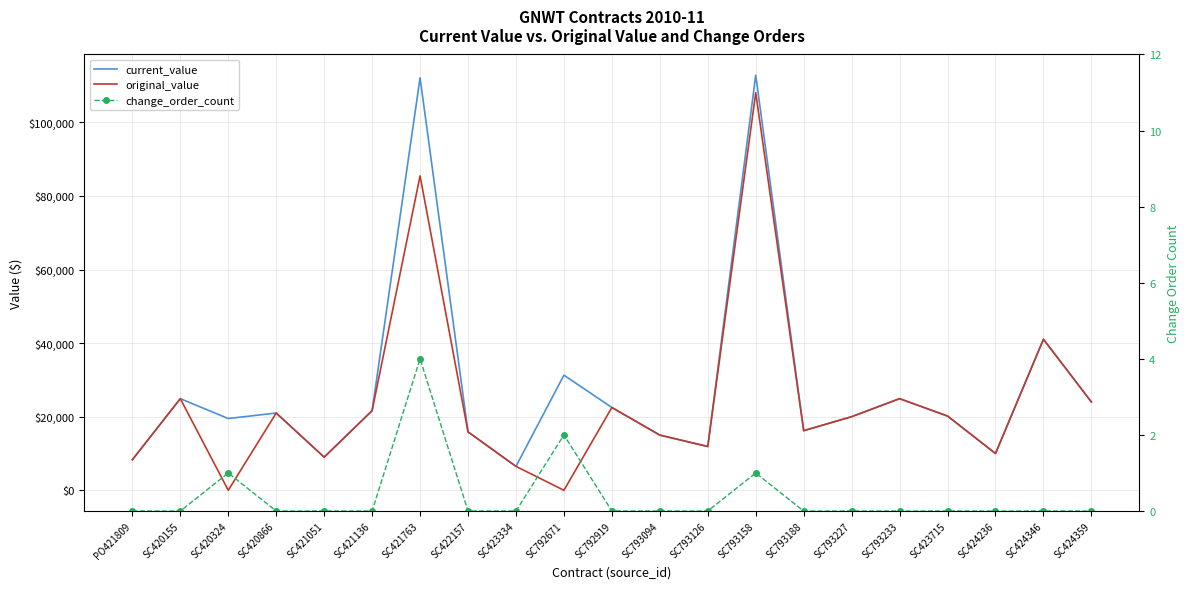

List the labels in order of original_value value, smallest first.

SC420324, SC792671, SC423334, PO421809, SC421051, SC424236, SC793126, SC793094, SC422157, SC793188, SC793227, SC423715, SC420866, SC421136, SC792919, SC424359, SC420155, SC793233, SC424346, SC421763, SC793158